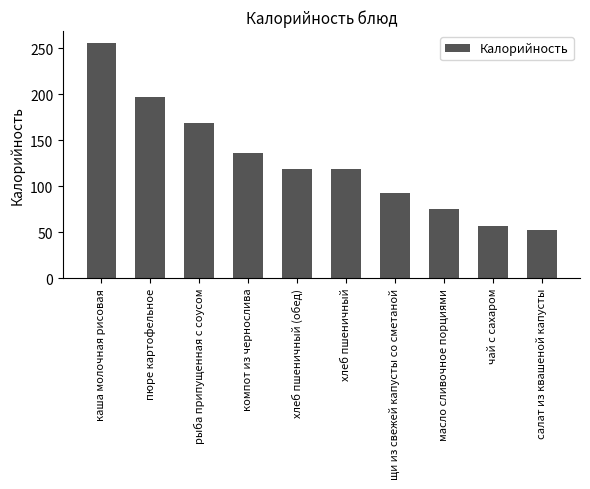

What is the change in value from компот из чернослива to хлеб пшеничный (обед)?

-17